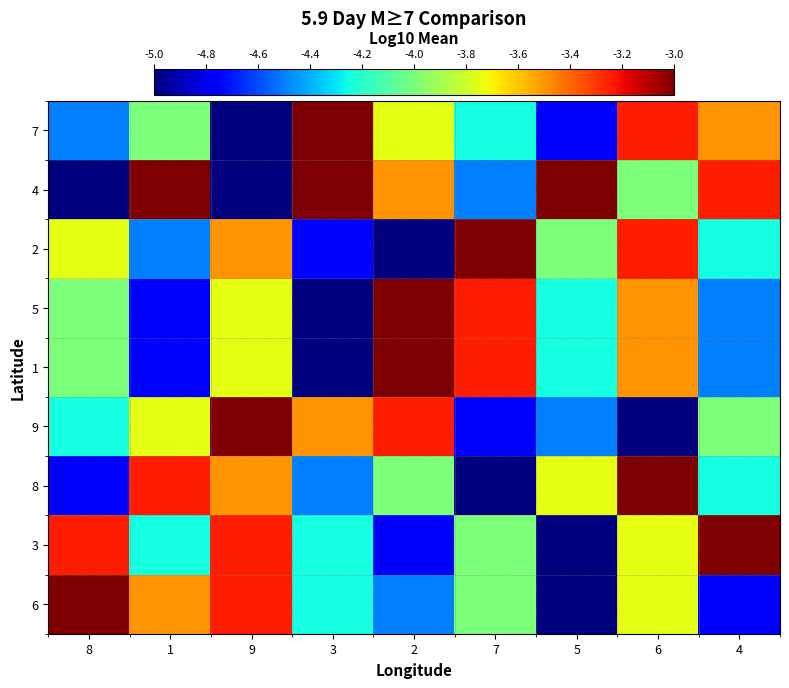

At 9, list the series in order from smallest to largest.

7, 4, 5, 1, 2, 8, 3, 6, 9